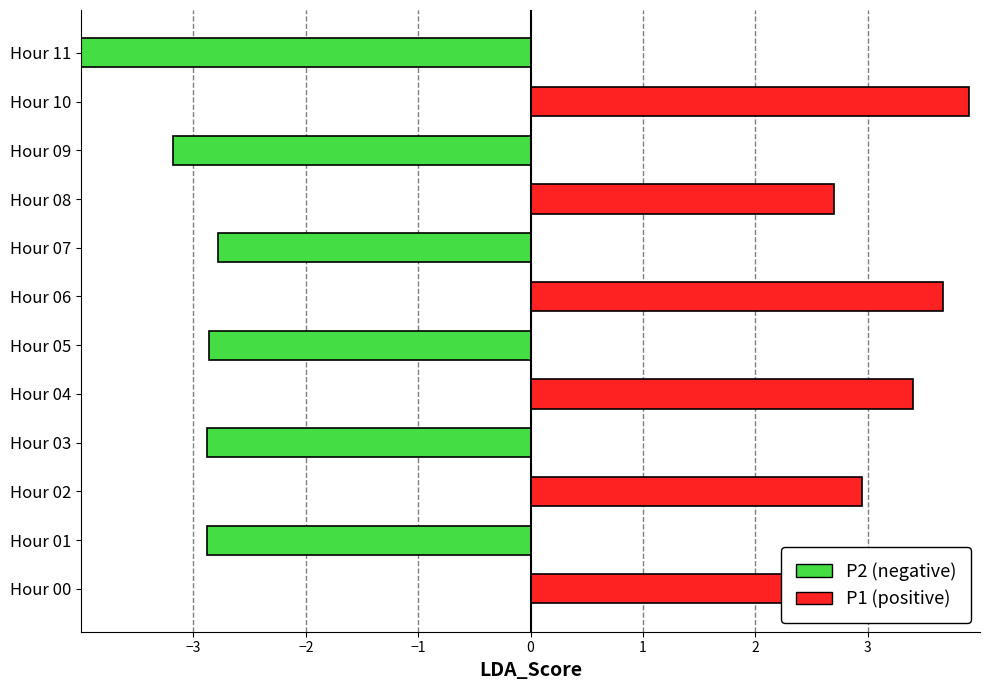

Which series has the largest total across all categories?

P1